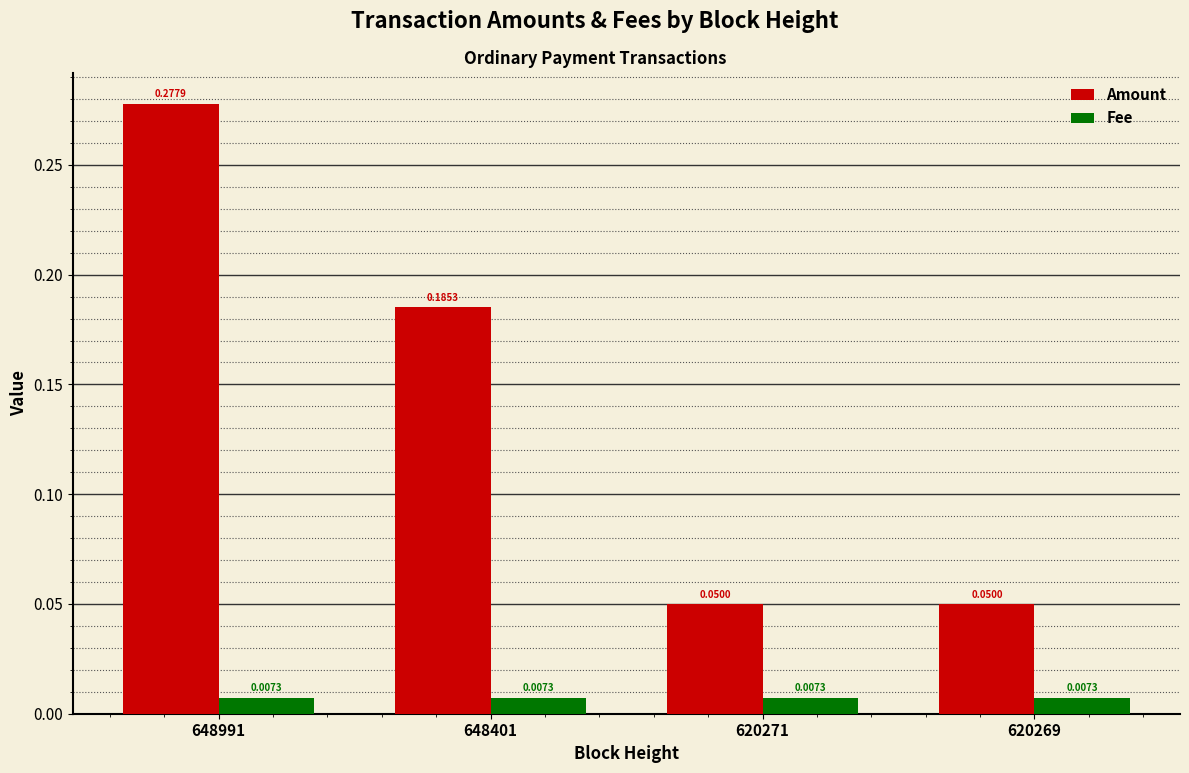

Which series has the largest range (max minus min)?

Amount